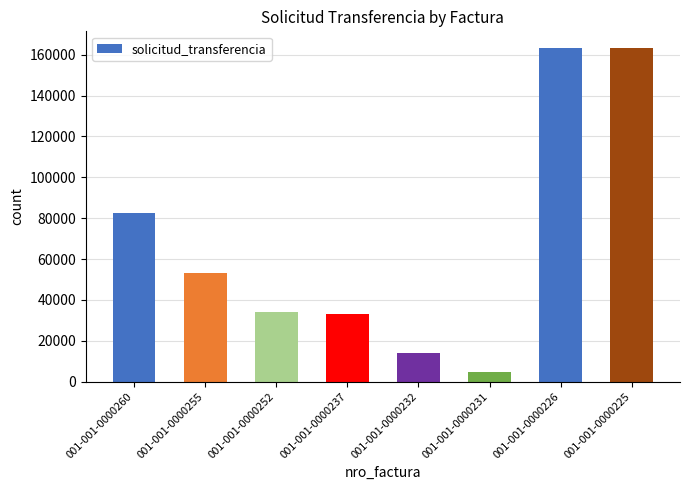

What is the sum of the values at 001-001-0000260 and 001-001-0000255?

135519